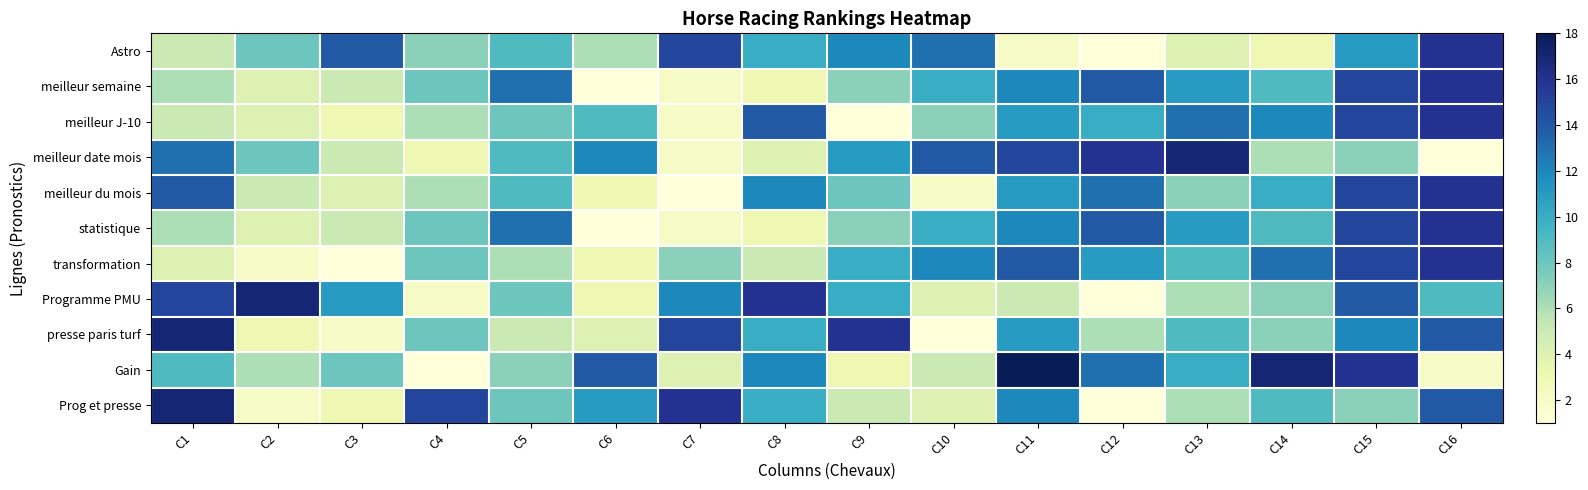

Reading left to right, extract all data points from this chart.

Astro: C1=5	C2=8	C3=14	C4=7	C5=9	C6=6	C7=15	C8=10	C9=12	C10=13	C11=2	C12=1	C13=4	C14=3	C15=11	C16=16
meilleur semaine: C1=6	C2=4	C3=5	C4=8	C5=13	C6=1	C7=2	C8=3	C9=7	C10=10	C11=12	C12=14	C13=11	C14=9	C15=15	C16=16
meilleur J-10: C1=5	C2=4	C3=3	C4=6	C5=8	C6=9	C7=2	C8=14	C9=1	C10=7	C11=11	C12=10	C13=13	C14=12	C15=15	C16=16
meilleur date mois: C1=13	C2=8	C3=5	C4=3	C5=9	C6=12	C7=2	C8=4	C9=11	C10=14	C11=15	C12=16	C13=17	C14=6	C15=7	C16=1
meilleur du mois: C1=14	C2=5	C3=4	C4=6	C5=9	C6=3	C7=1	C8=12	C9=8	C10=2	C11=11	C12=13	C13=7	C14=10	C15=15	C16=16
statistique: C1=6	C2=4	C3=5	C4=8	C5=13	C6=1	C7=2	C8=3	C9=7	C10=10	C11=12	C12=14	C13=11	C14=9	C15=15	C16=16
transformation: C1=4	C2=2	C3=1	C4=8	C5=6	C6=3	C7=7	C8=5	C9=10	C10=12	C11=14	C12=11	C13=9	C14=13	C15=15	C16=16
Programme PMU: C1=15	C2=17	C3=11	C4=2	C5=8	C6=3	C7=12	C8=16	C9=10	C10=4	C11=5	C12=1	C13=6	C14=7	C15=14	C16=9
presse paris turf: C1=17	C2=3	C3=2	C4=8	C5=5	C6=4	C7=15	C8=10	C9=16	C10=1	C11=11	C12=6	C13=9	C14=7	C15=12	C16=14
Gain: C1=9	C2=6	C3=8	C4=1	C5=7	C6=14	C7=4	C8=12	C9=3	C10=5	C11=18	C12=13	C13=10	C14=17	C15=16	C16=2
Prog et presse: C1=17	C2=2	C3=3	C4=15	C5=8	C6=11	C7=16	C8=10	C9=5	C10=4	C11=12	C12=1	C13=6	C14=9	C15=7	C16=14